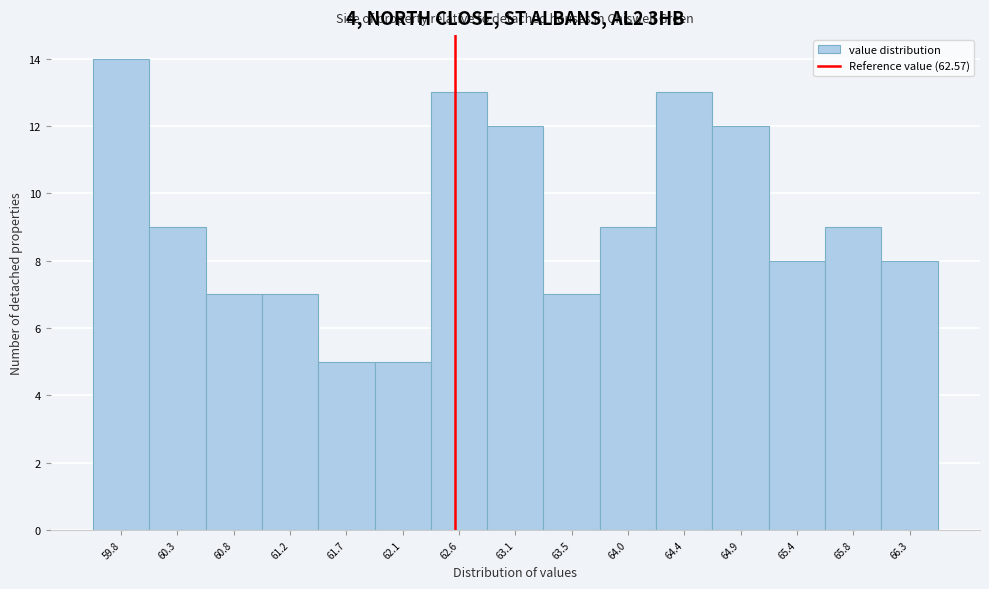

Over which range of the x-axis is the bar tallest?

59.60 to 60.10